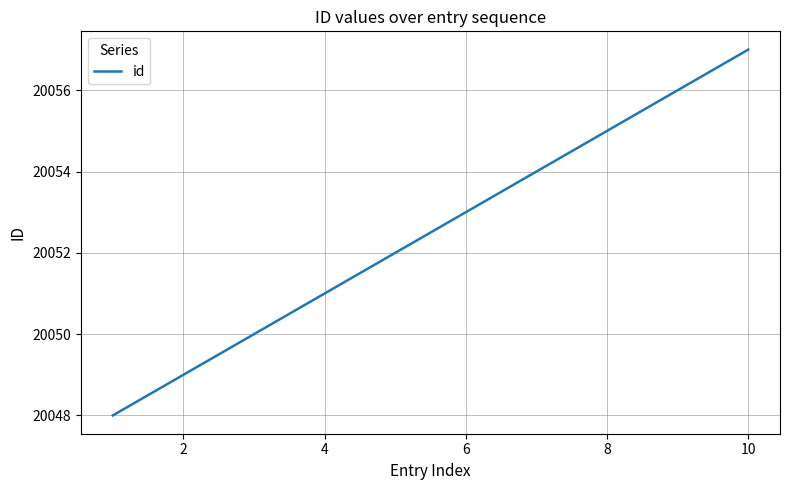

What is the difference between the maximum and minimum values?

9